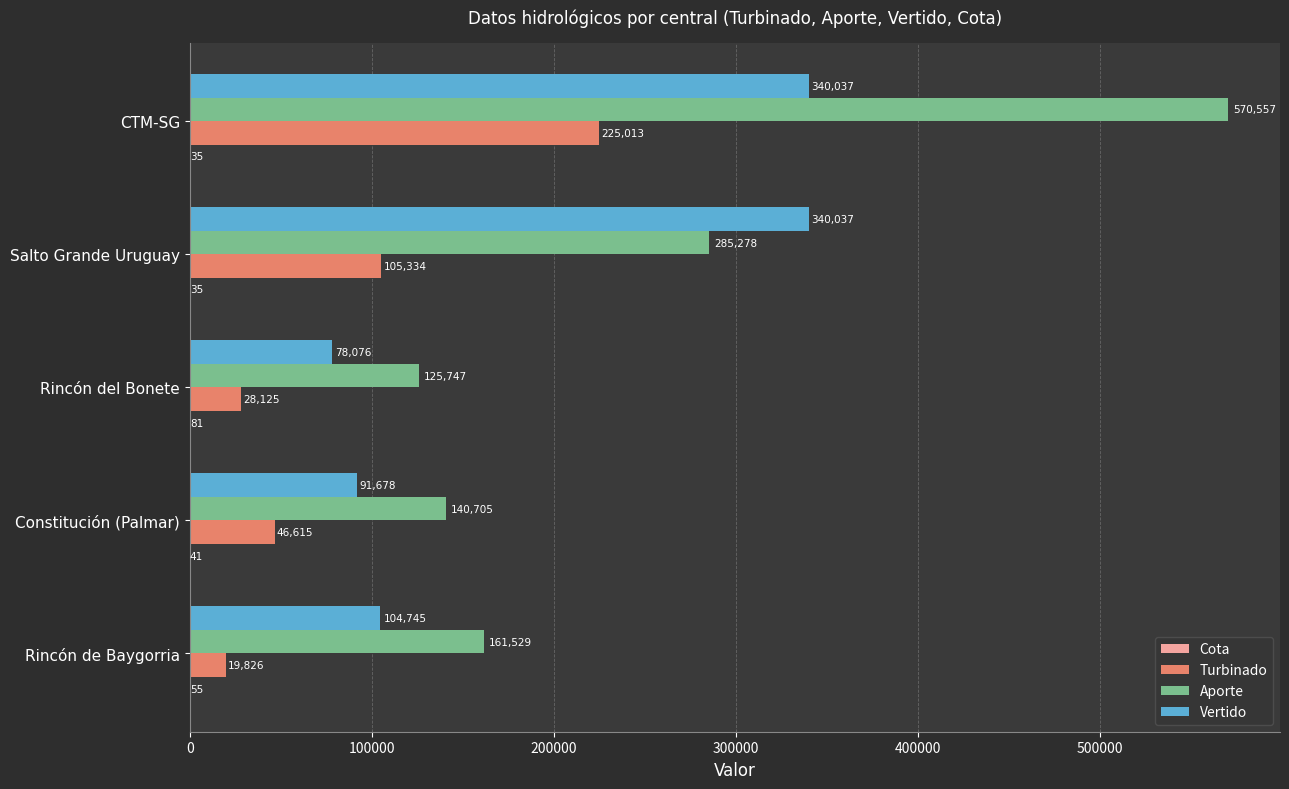

At which category is the sum across all series the highest?

CTM-SG